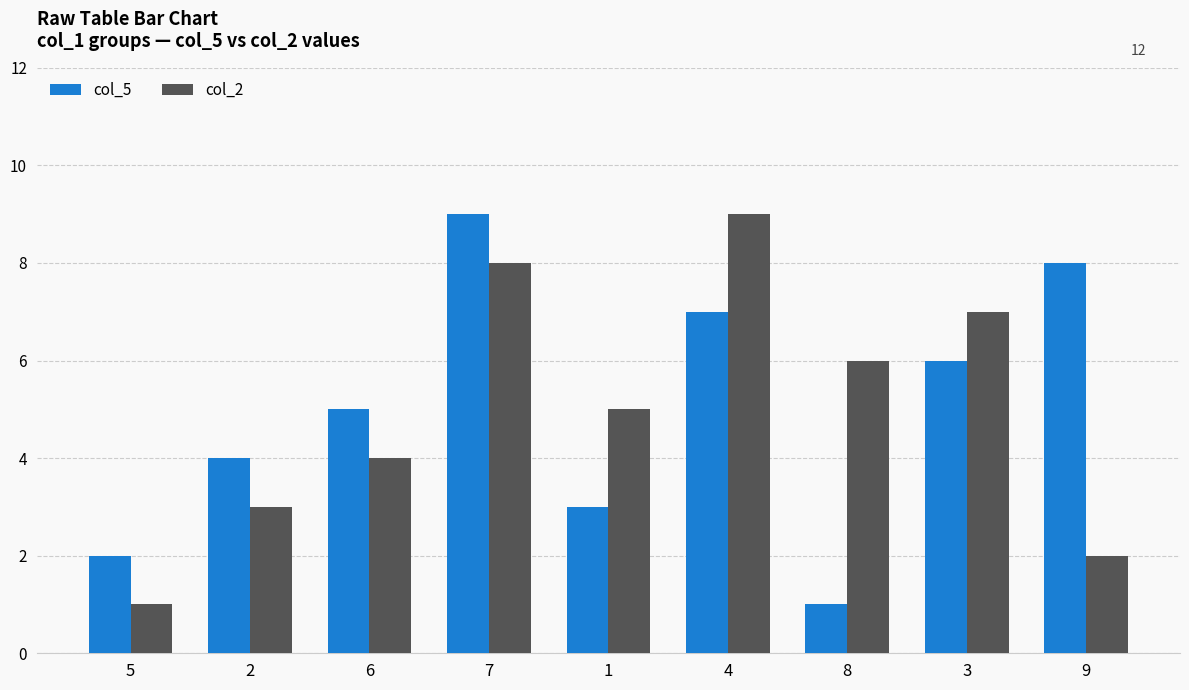

How many series are shown in this chart?

2